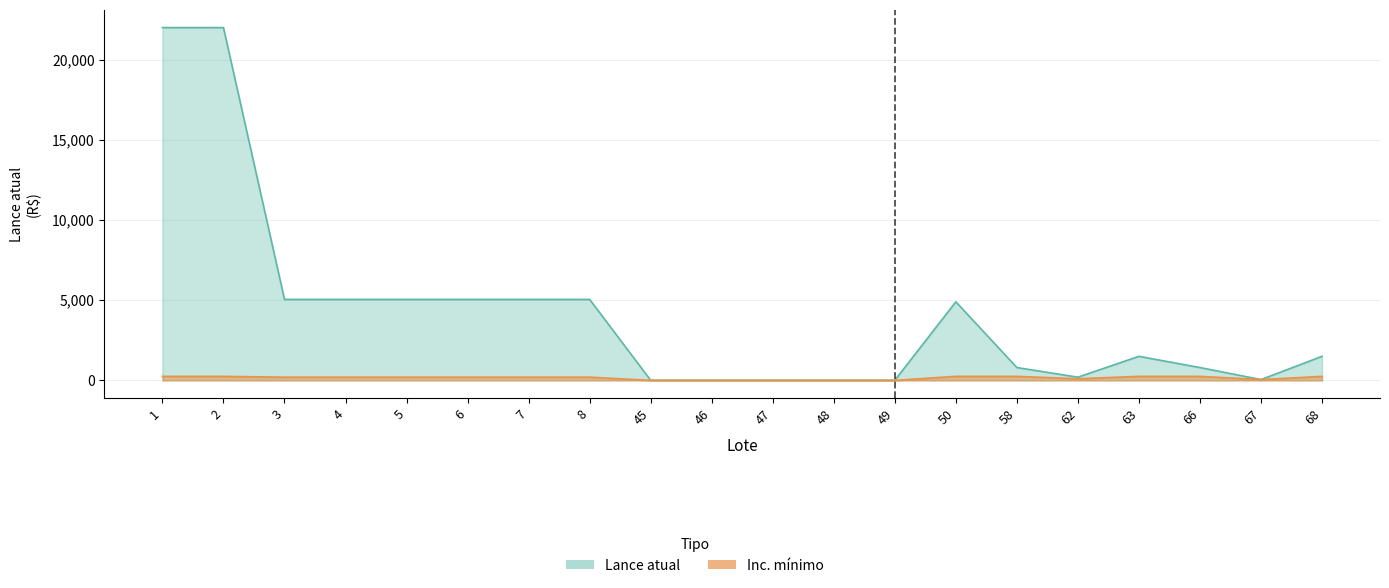

Reading left to right, what are all the values shown in this chart?

Lance atual: 22000.0	22000.0	5050.0	5050.0	5050.0	5050.0	5050.0	5050.0	6.0	6.0	6.0	6.0	6.0	4900.0	800.0	200.0	1500.0	800.0	50.0	1500.0
Inc. minimo: 250.0	250.0	200.0	200.0	200.0	200.0	200.0	200.0	0.2	0.2	0.2	0.2	0.2	250.0	250.0	100.0	250.0	250.0	50.0	250.0